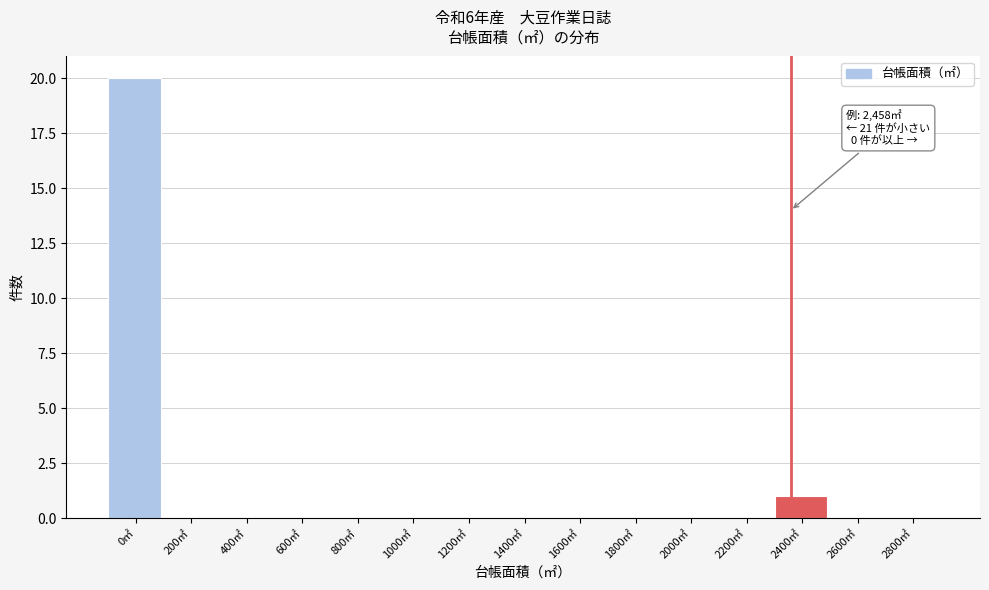

Reading right to left, transcribe all the data shown in this chart.

2800㎡=0	2600㎡=0	2400㎡=1	2200㎡=0	2000㎡=0	1800㎡=0	1600㎡=0	1400㎡=0	1200㎡=0	1000㎡=0	800㎡=0	600㎡=0	400㎡=0	200㎡=0	0㎡=20